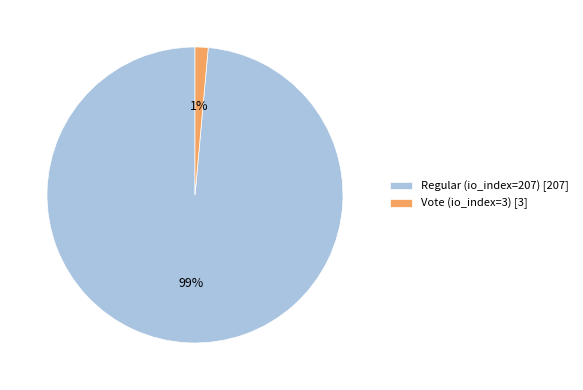

Between Regular (io_index=207) [207] and Vote (io_index=3) [3], which is larger?

Regular (io_index=207) [207]